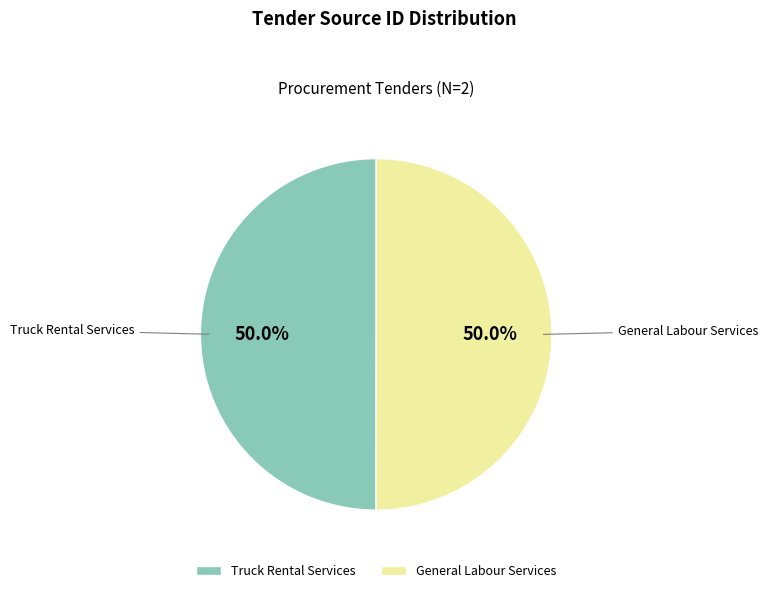

Approximately how many times larger is the value at General Labour Services compared to Truck Rental Services?

1.0